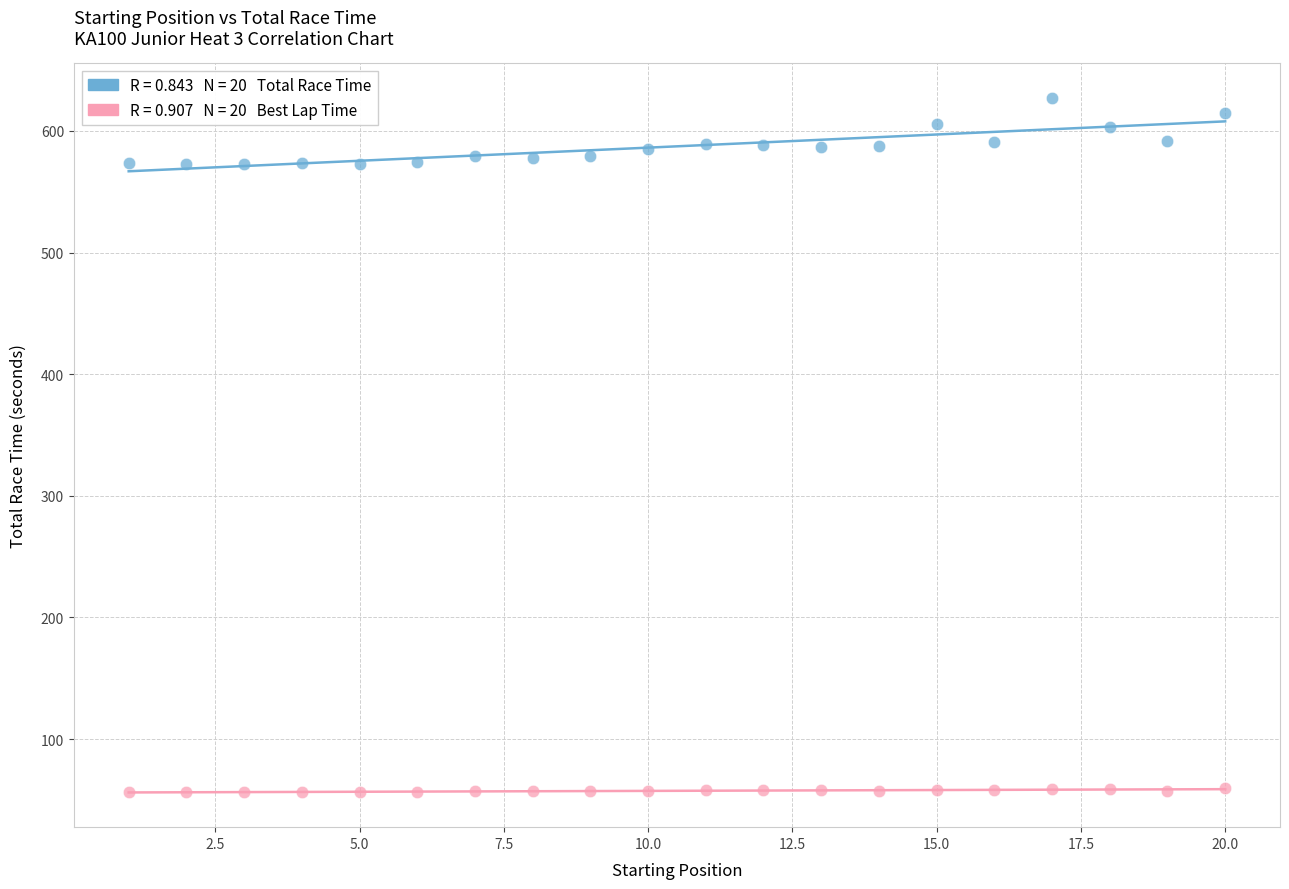

Across all data points, what is the range of X values (max minus min)?

19.0